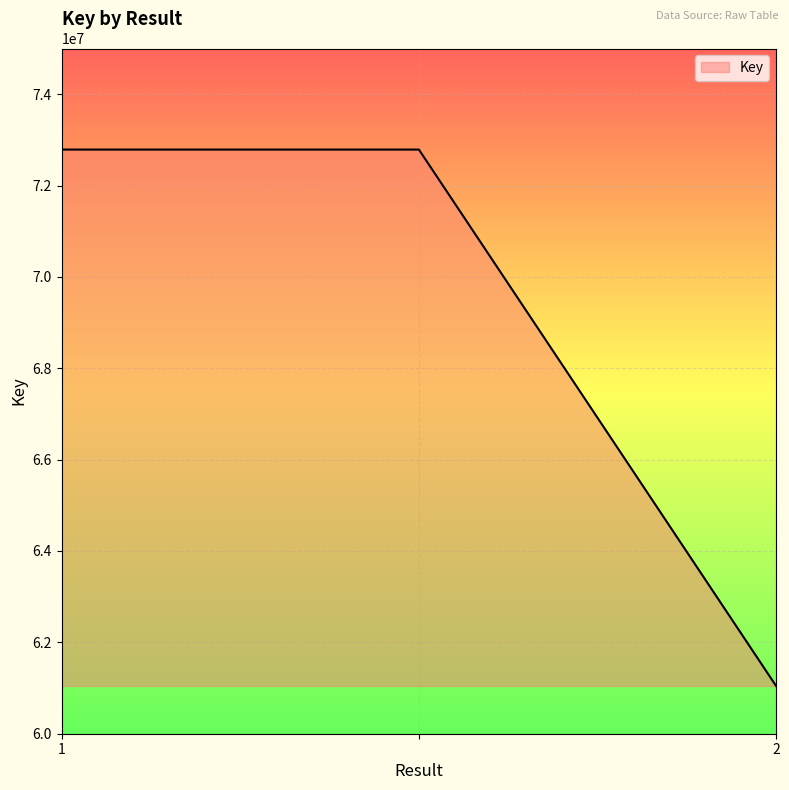

What is the average value?

68873369